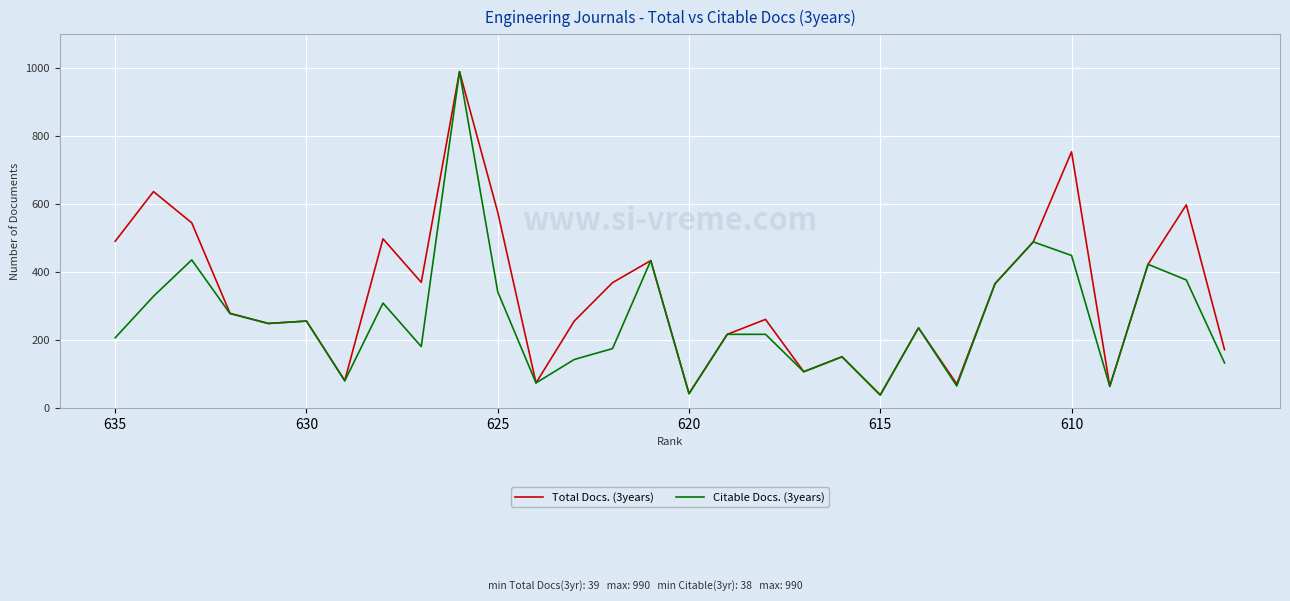

Which series has the largest total across all categories?

Total Docs. (3years)